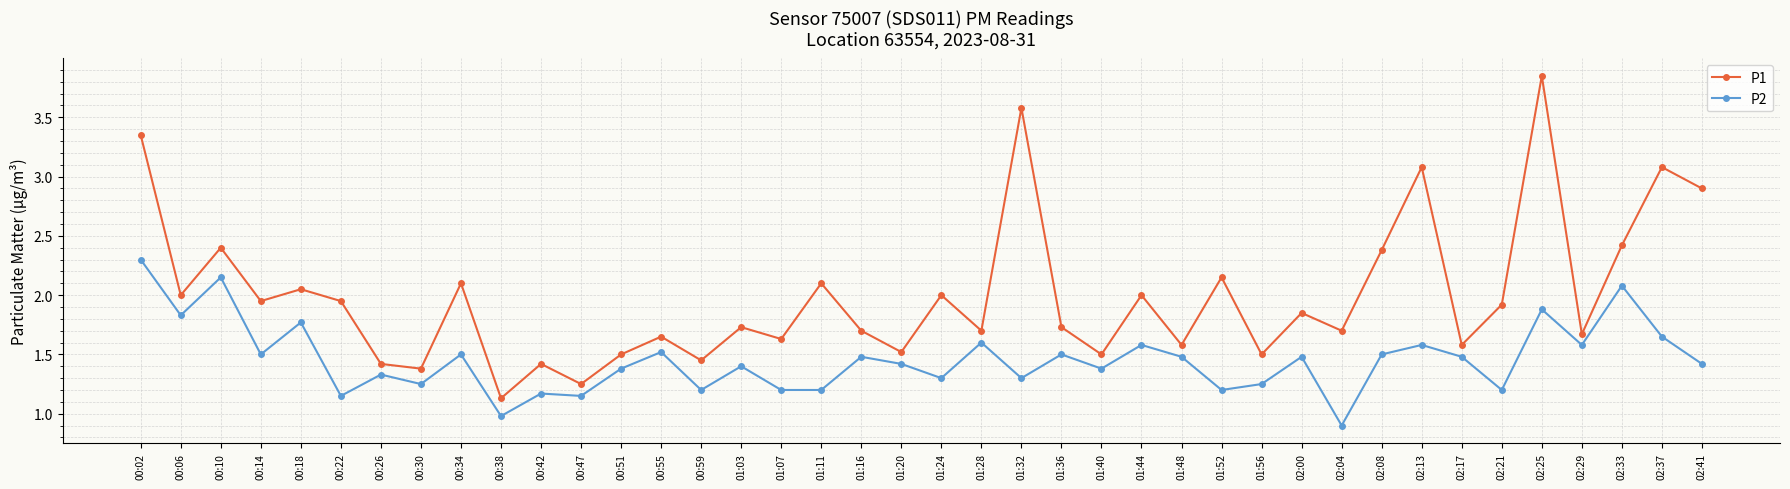

Where is P2 nearest to the value 1?

00:38